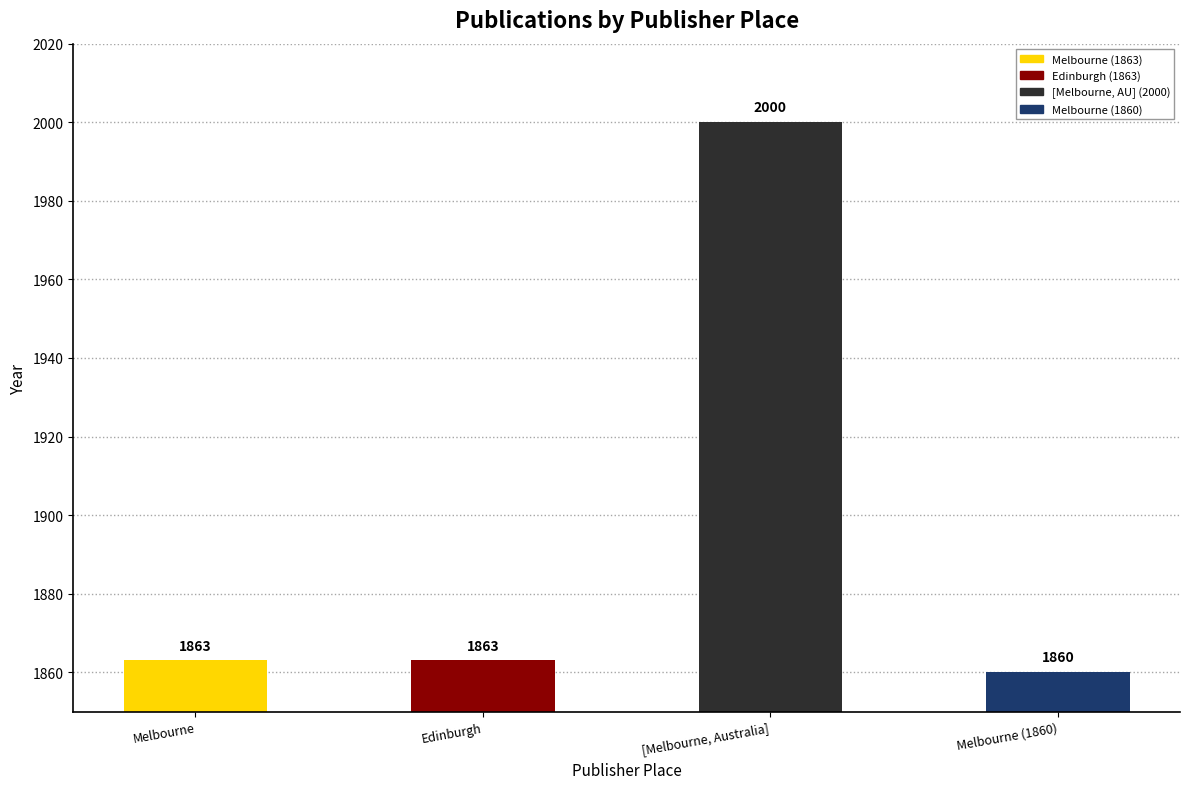

Approximately how many times larger is the value at Edinburgh compared to Melbourne?

1.0